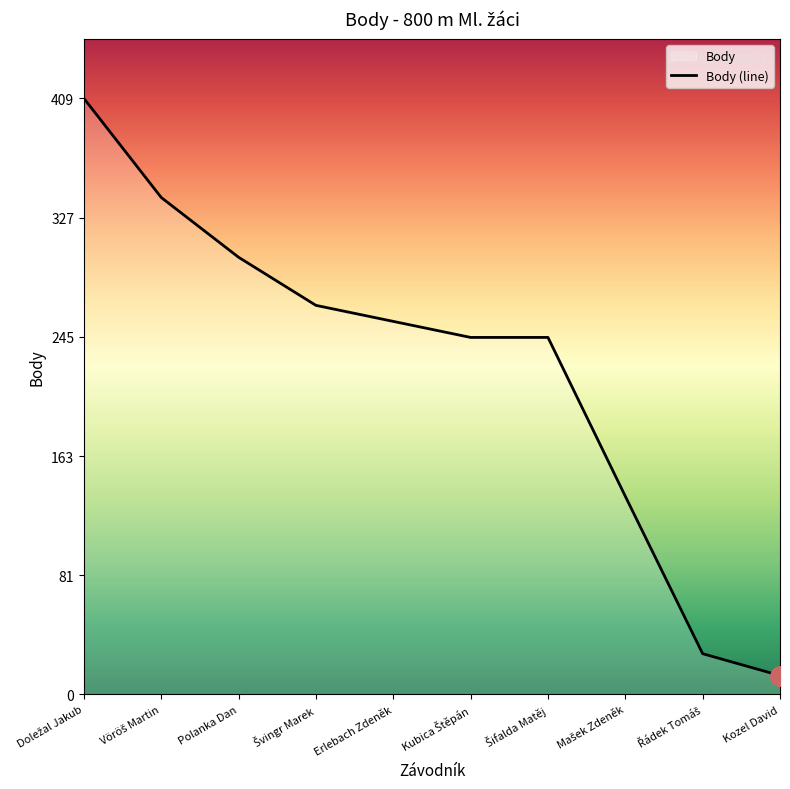

List the labels in order of value, largest first.

Doležal Jakub, Vöröš Martin, Polanka Dan, Švingr Marek, Erlebach Zdeněk, Kubica Štěpán, Šifalda Matěj, Mašek Zdeněk, Řádek Tomáš, Kozel David